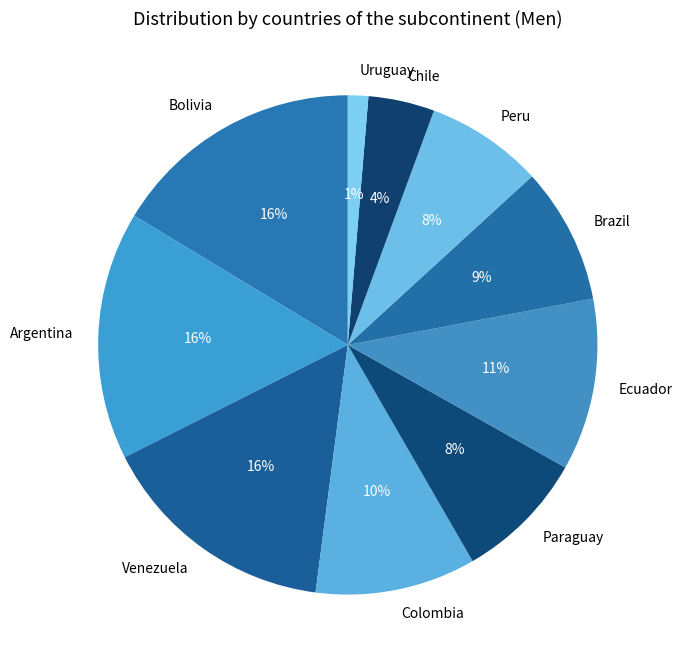

Which slice is the smallest?

Uruguay